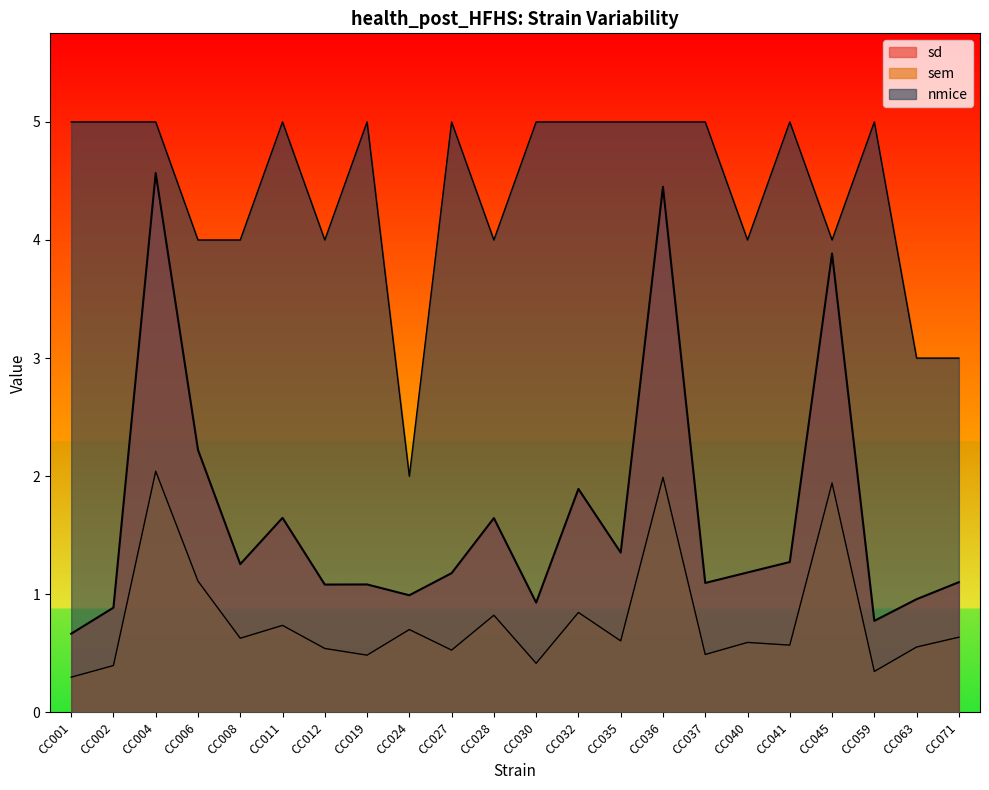

True or false: sd and nmice intersect in this chart.

False